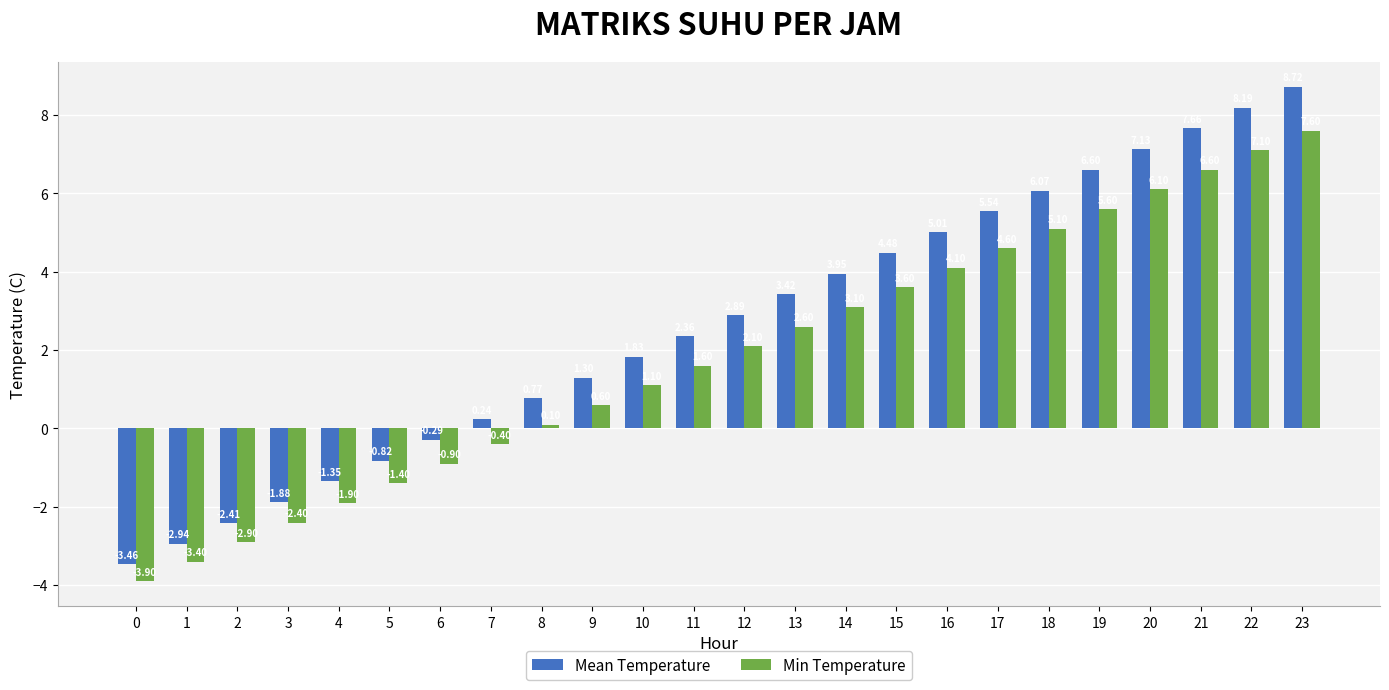

Is the value of Min Temperature at 16 greater than the value of Mean Temperature at 2?

Yes